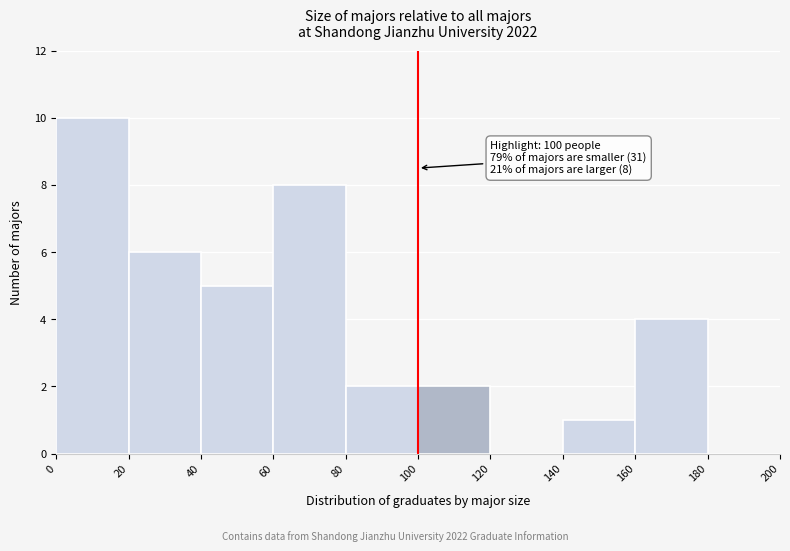

Over which range of the x-axis is the bar tallest?

0 to 20